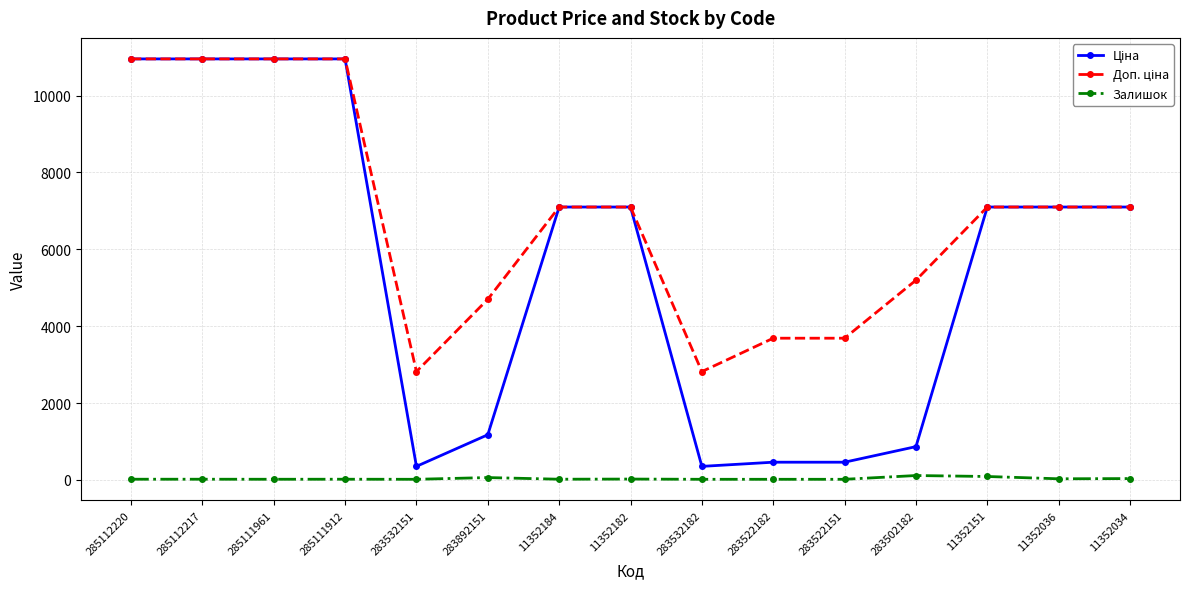

What is the greatest value displayed?

10952.0